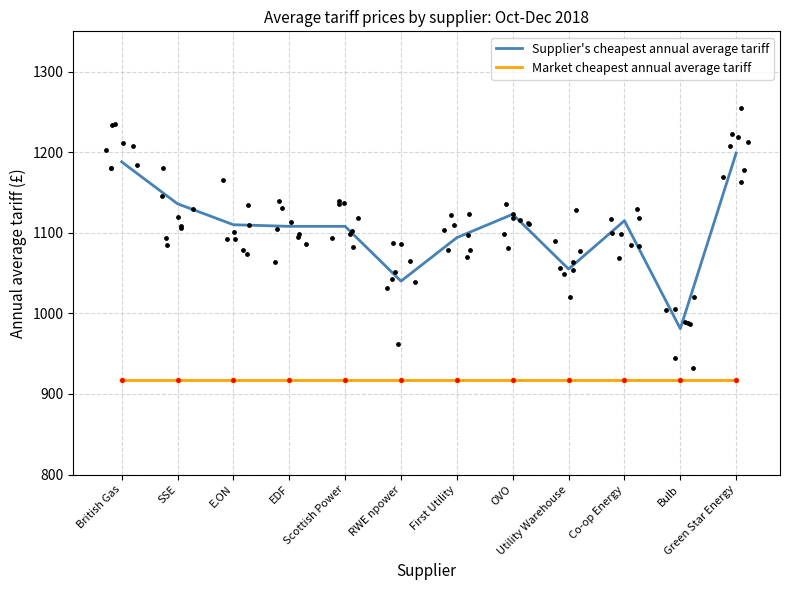

At how many categories does at least one series exceed 1078?

9